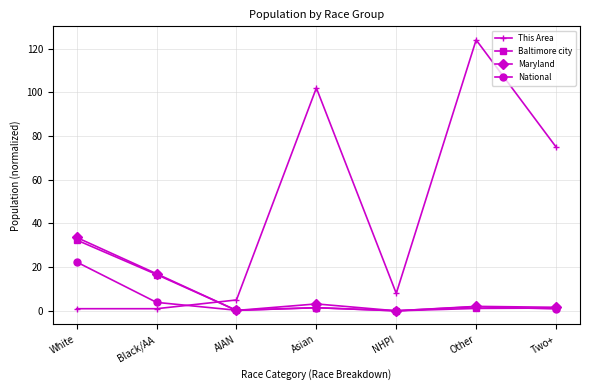

How many distinct data groups are displayed?

4